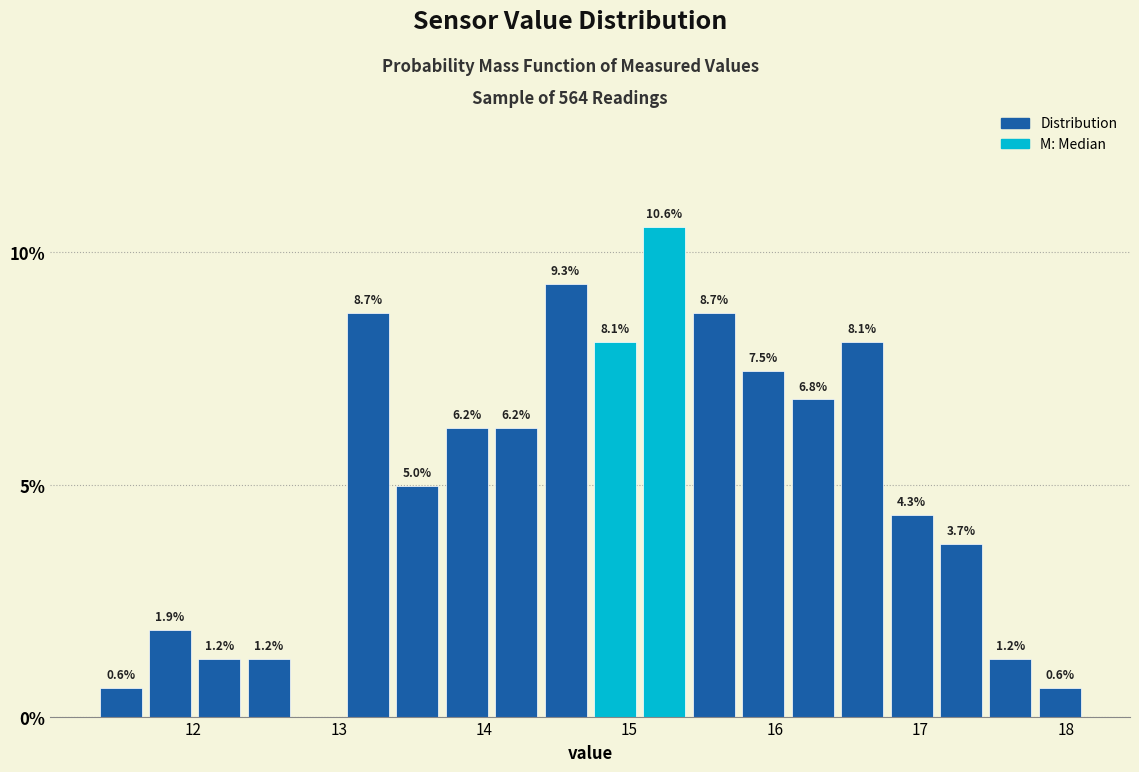

Read against the x-axis, roughly where is the centre of the tallest bar?

15.2